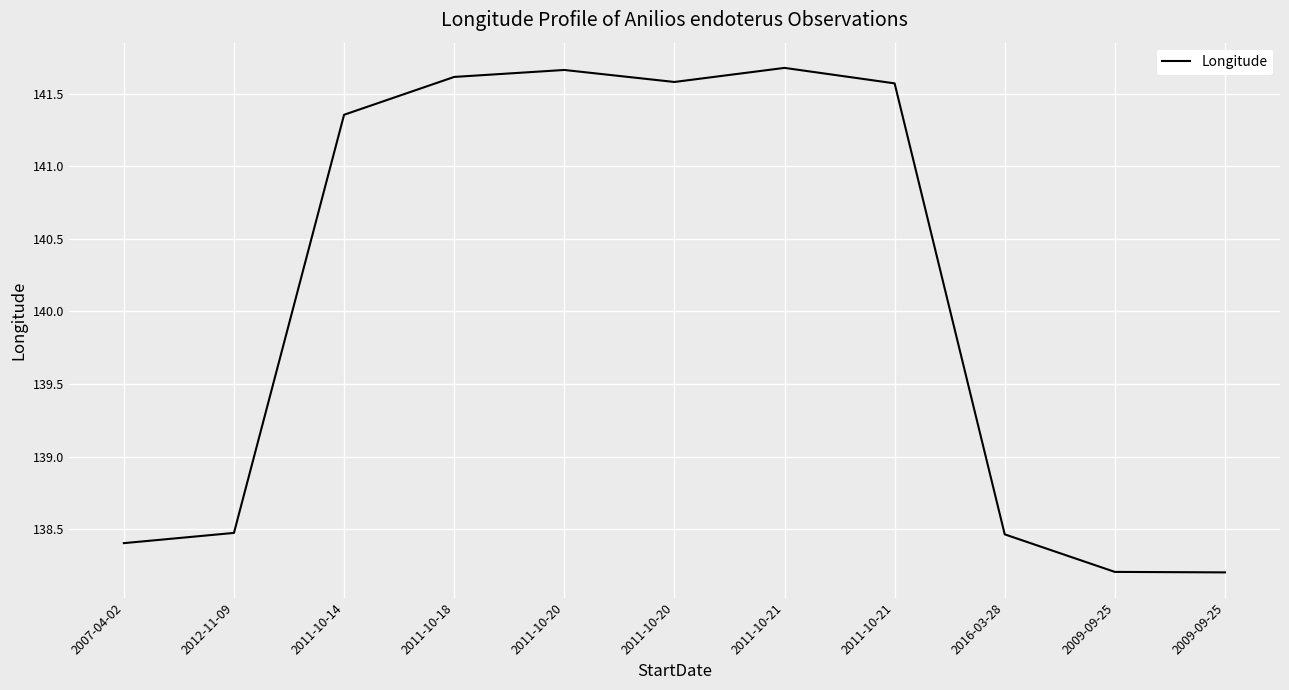

What is the change in value from 2011-10-14 to 2016-03-28?

-2.9